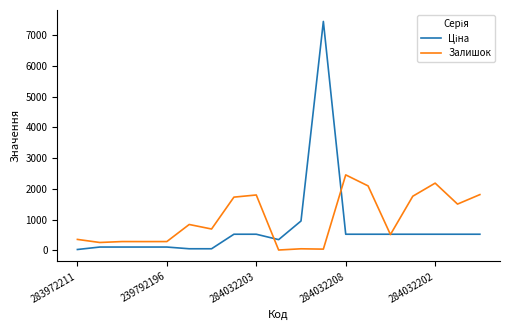

What is the greatest value displayed?

7444.6